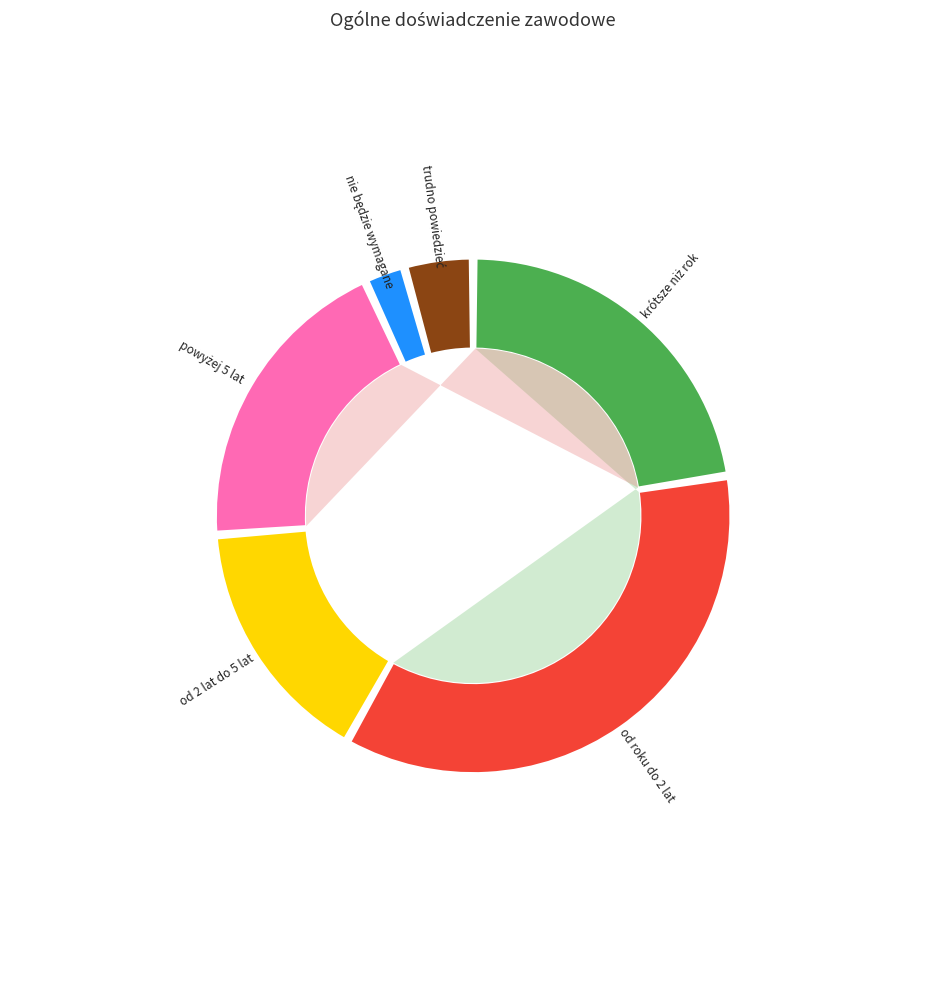

To the nearest percent, what is the difference between the largest and smallest slice percentages?

33%